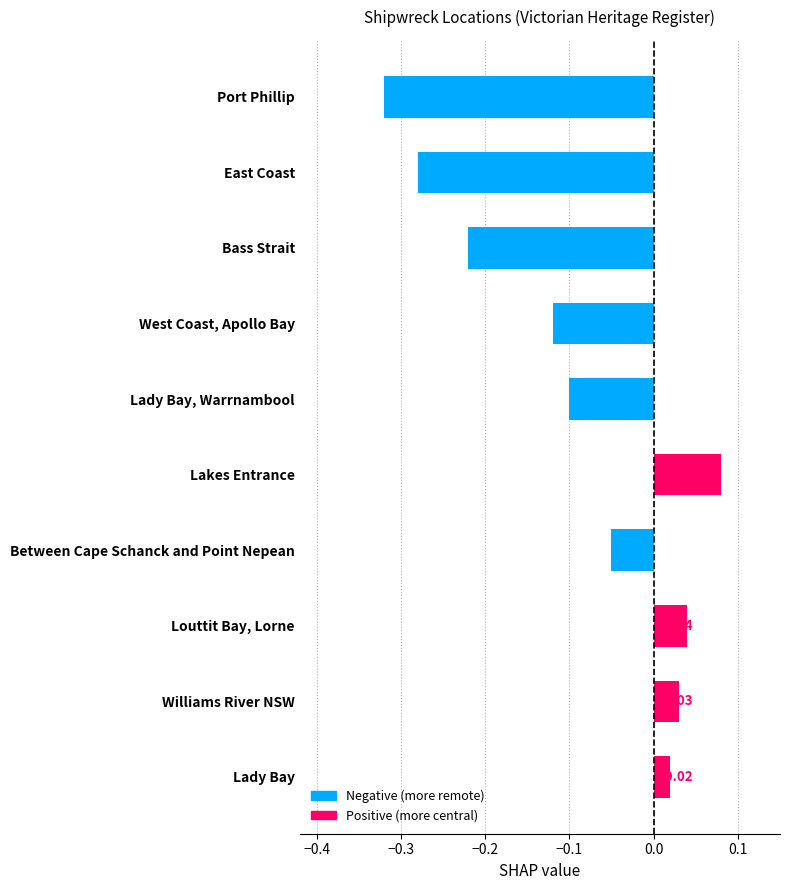

Are the bars grouped side by side (vs. stacked)?

No